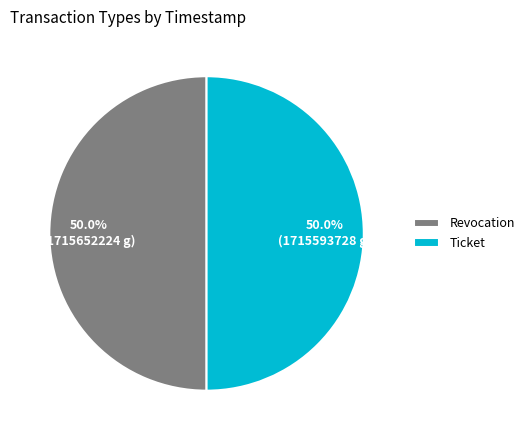

Is it true that Revocation is 50% of the pie?

True